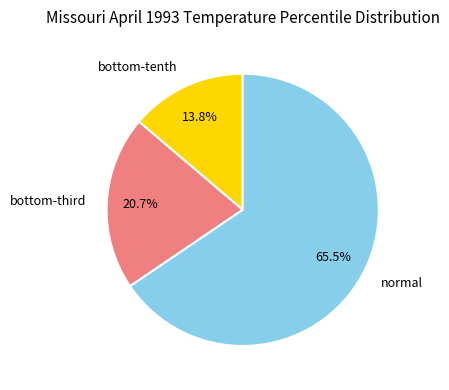

Is normal the majority of the pie?

Yes